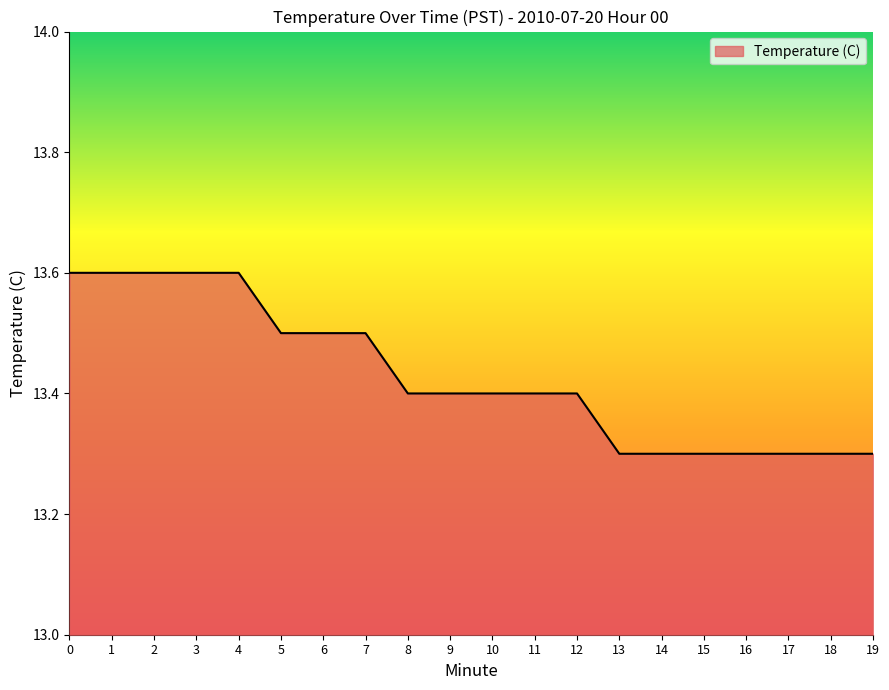

Is it true that the value at 14 is 20.4?

False